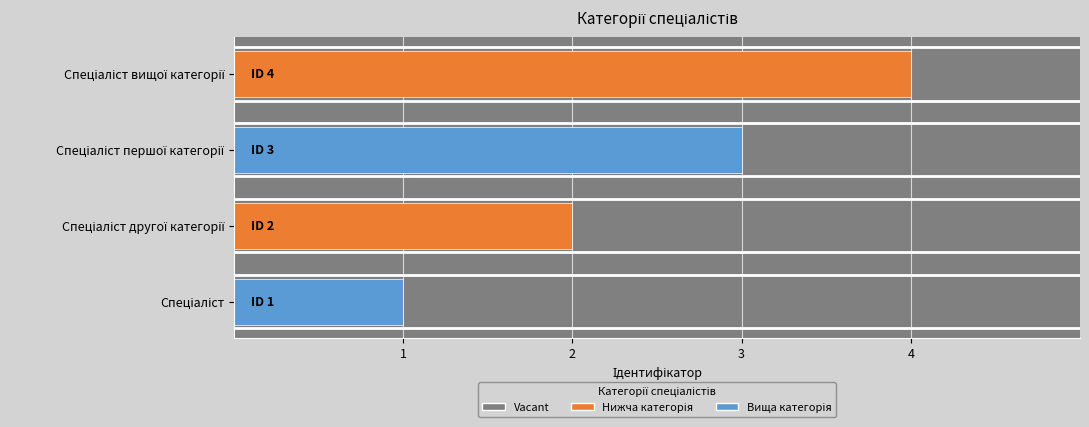

What is the approximate value at Спеціаліст вищої категорії?

4